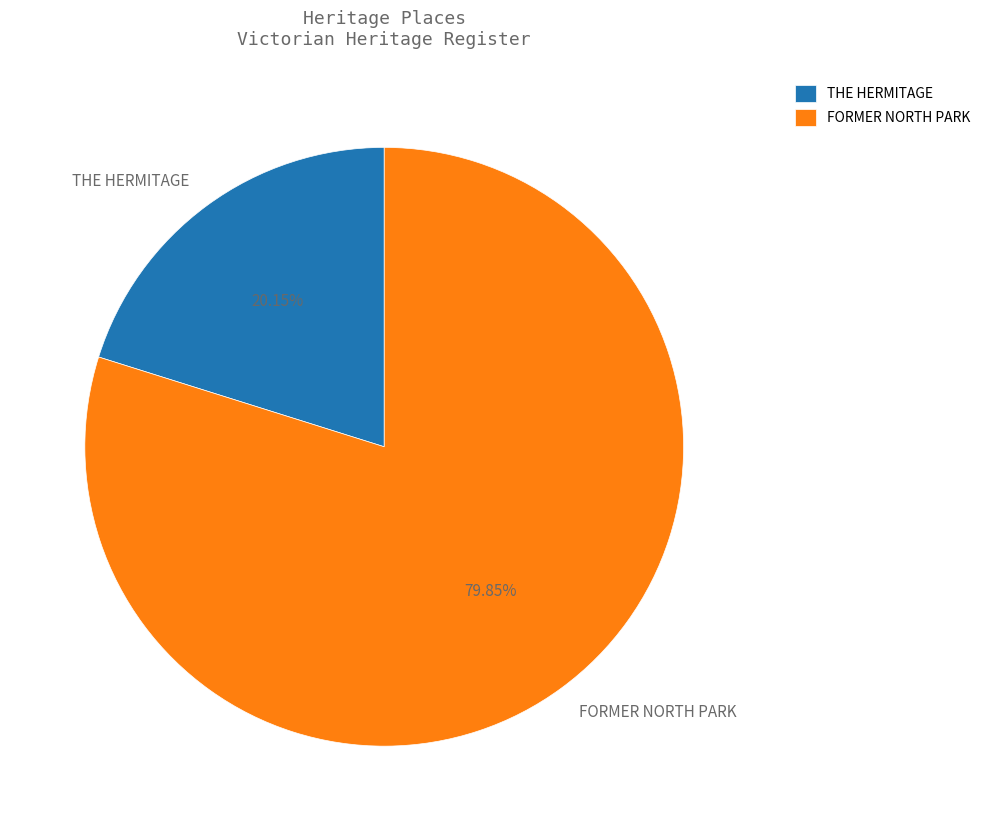

Rank the categories by value from lowest to highest.

THE HERMITAGE, FORMER NORTH PARK